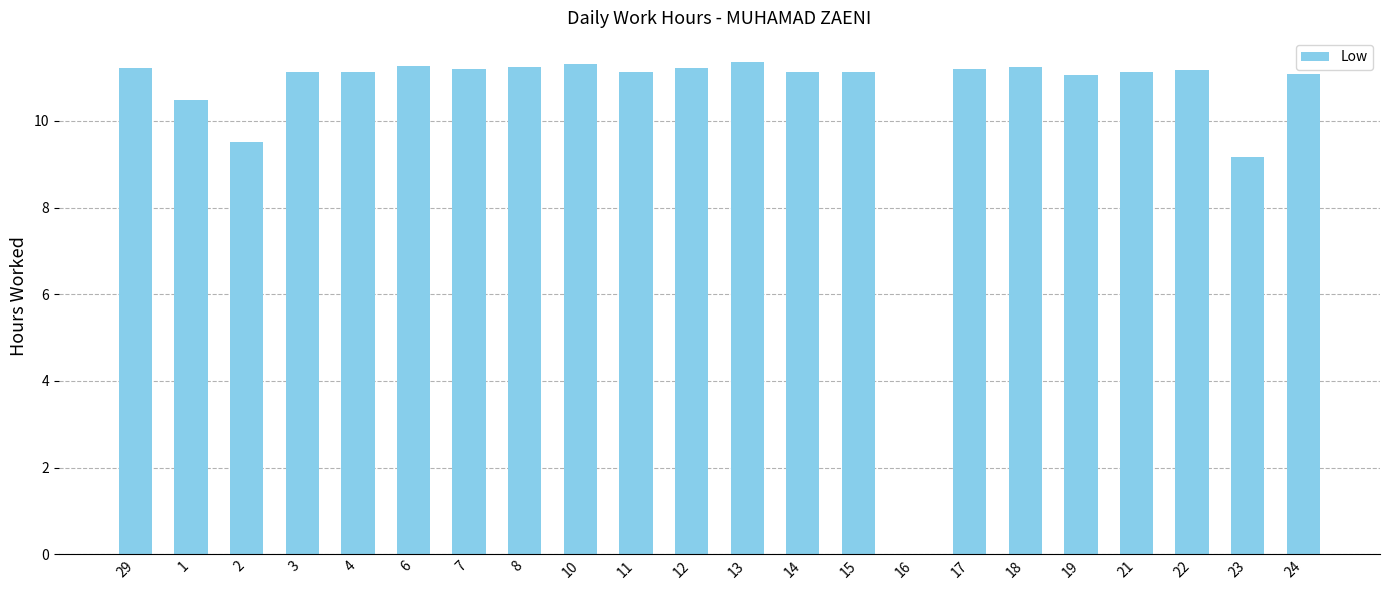

Where does the data first go above 11?

29